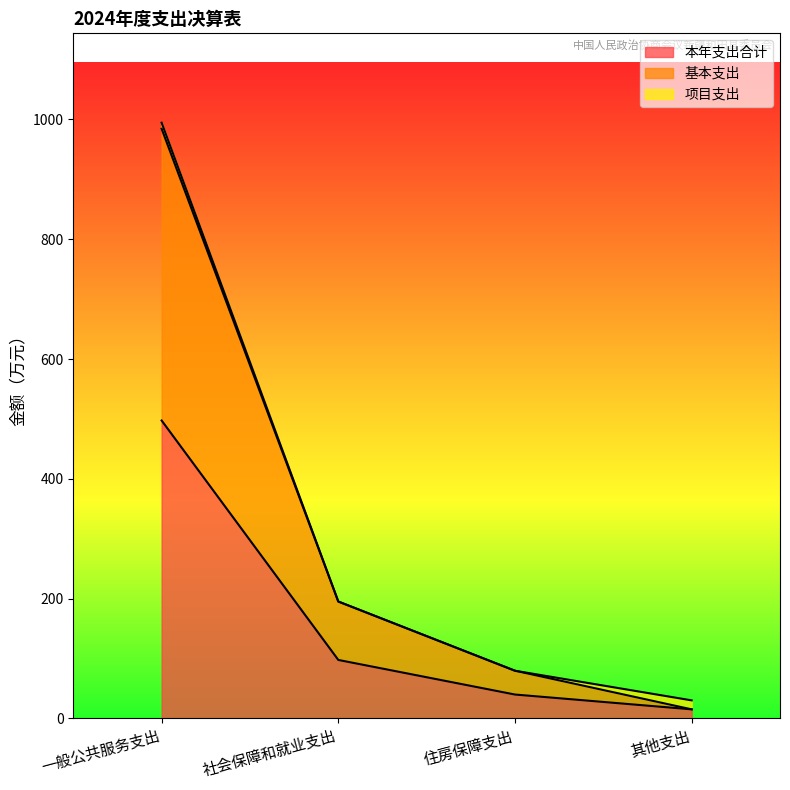

What position from the left is 一般公共服务支出?

1